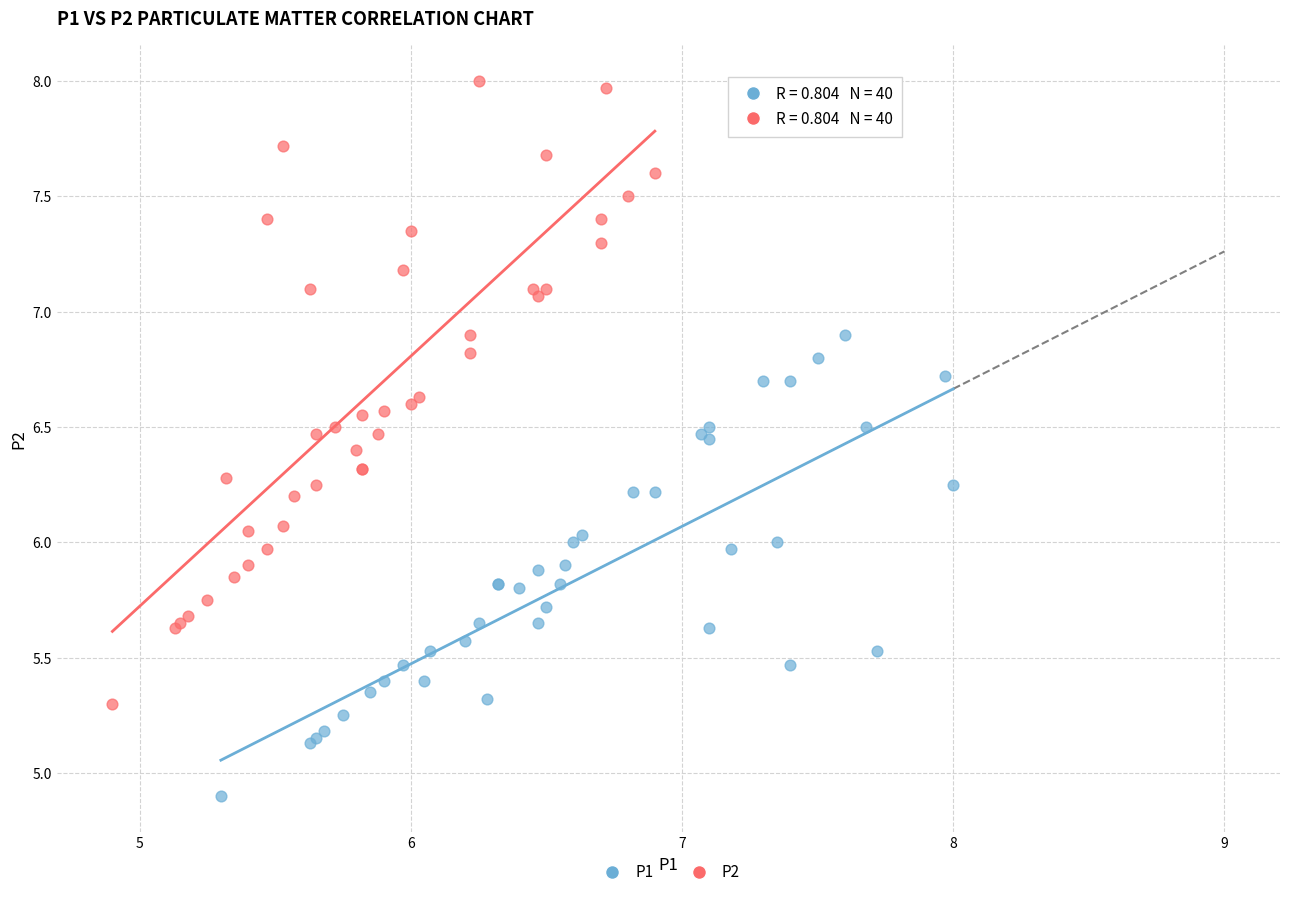

Which series has the largest Y range (max minus min)?

P2